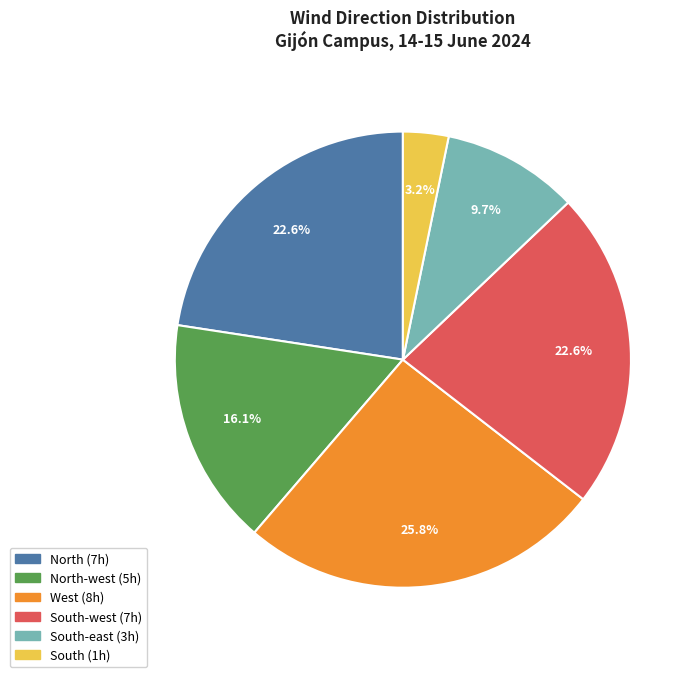

Is there any slice that represents more than half of the pie?

No